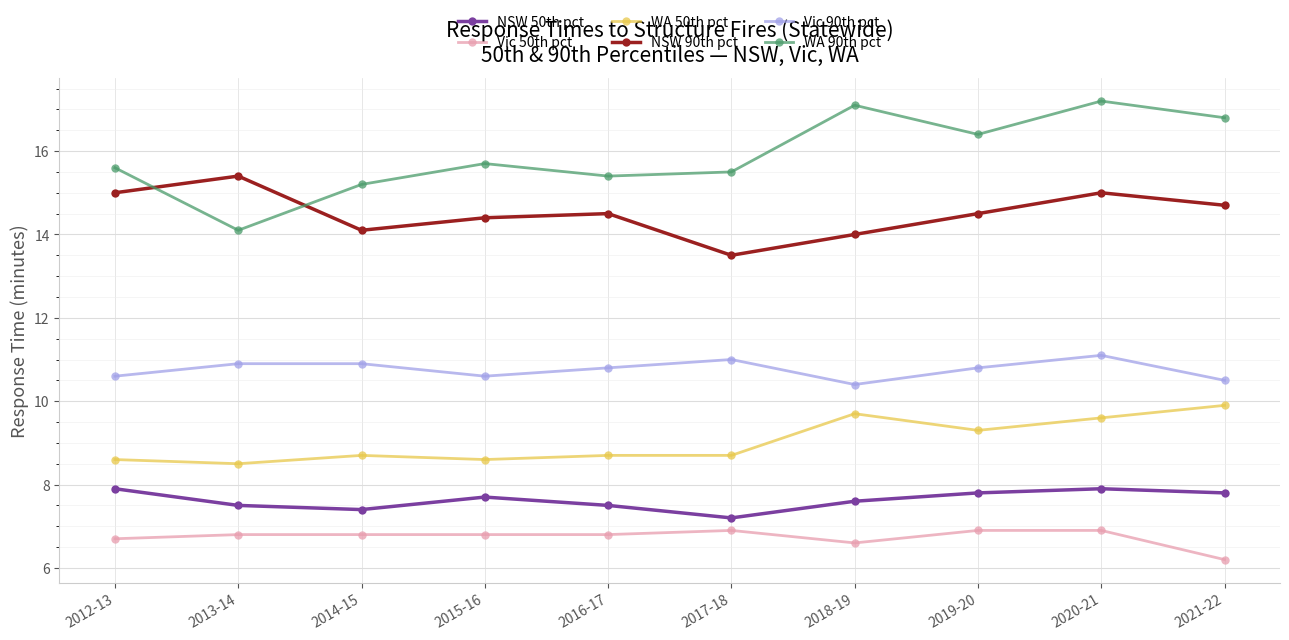

Where is NSW 50th pct nearest to the value 7?

2017-18